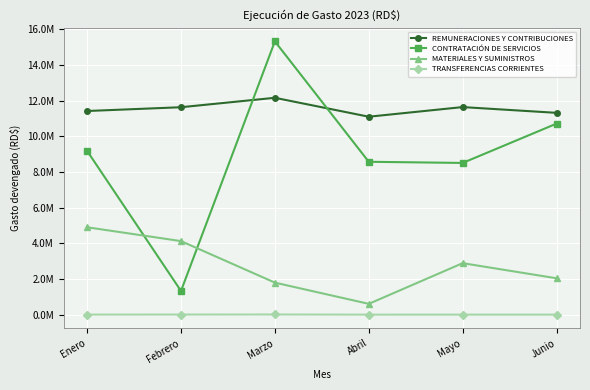

Is it true that TRANSFERENCIAS CORRIENTES equals 2000.0 at Junio?

True